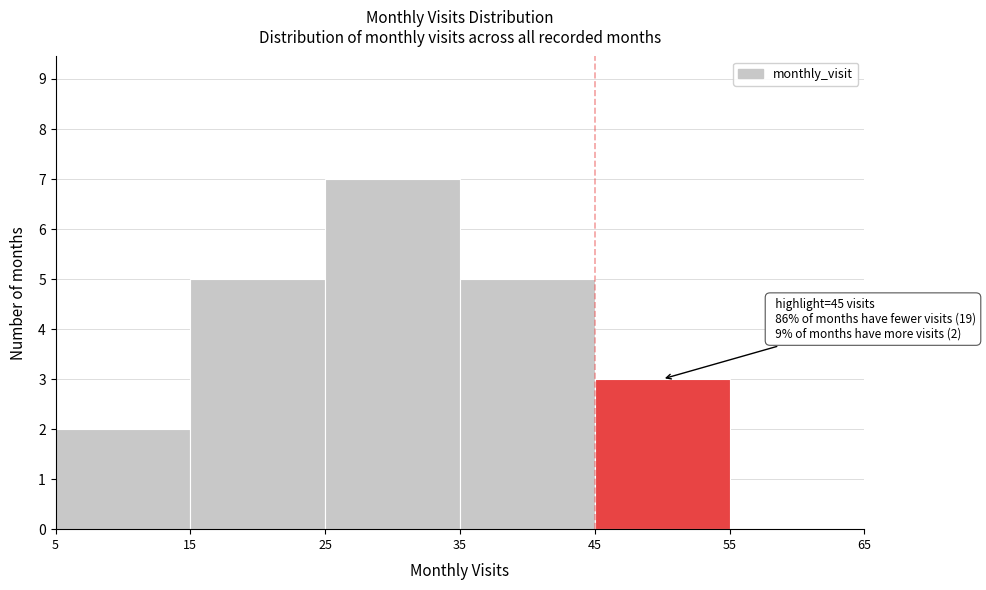

Over which range of the x-axis is the bar tallest?

25 to 35